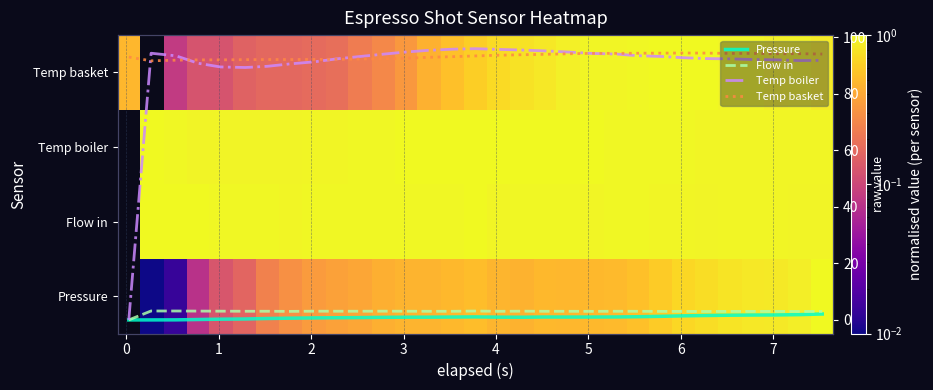

How many data points in Flow in are less than 3?

2